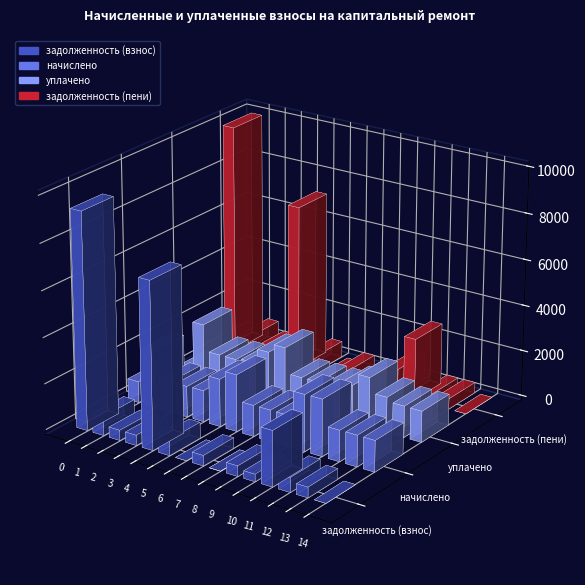

What is the difference between the highest and lowest values at 3?

894.2